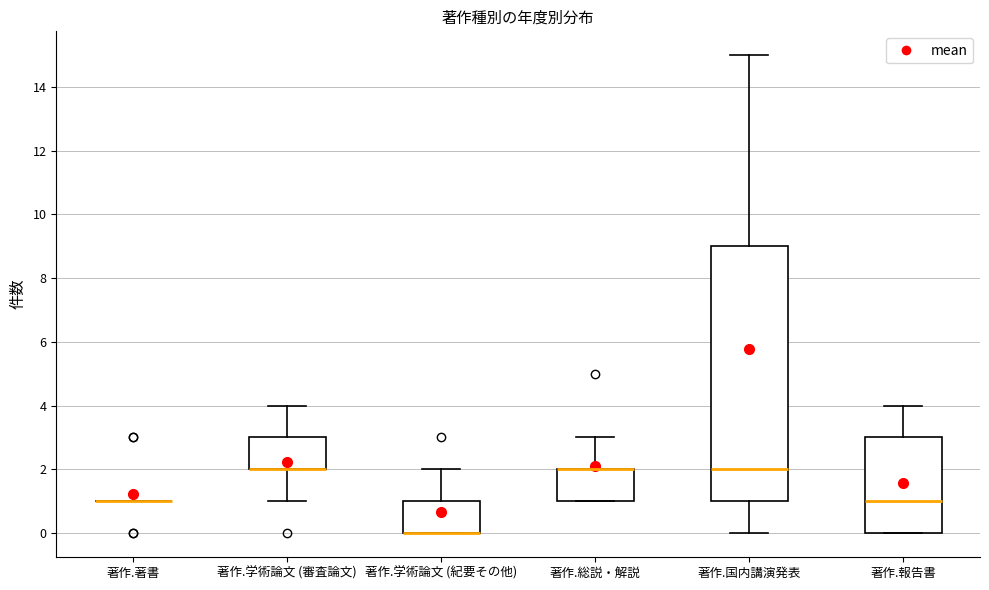

Comparing the boxes themselves (not the whiskers), which one is the tallest?

著作.国内講演発表